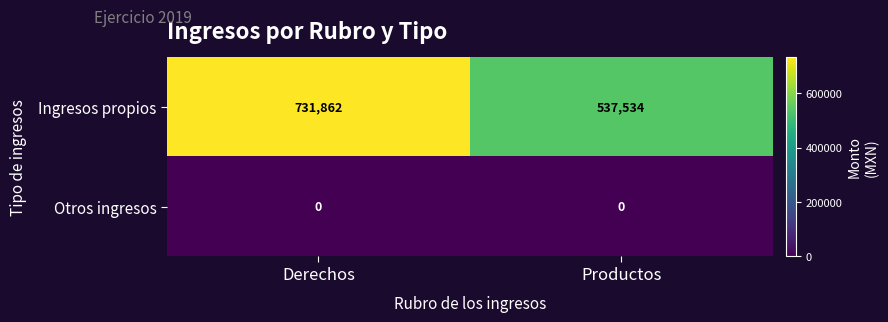

What is the spread (max minus min) of values at Derechos?

731862